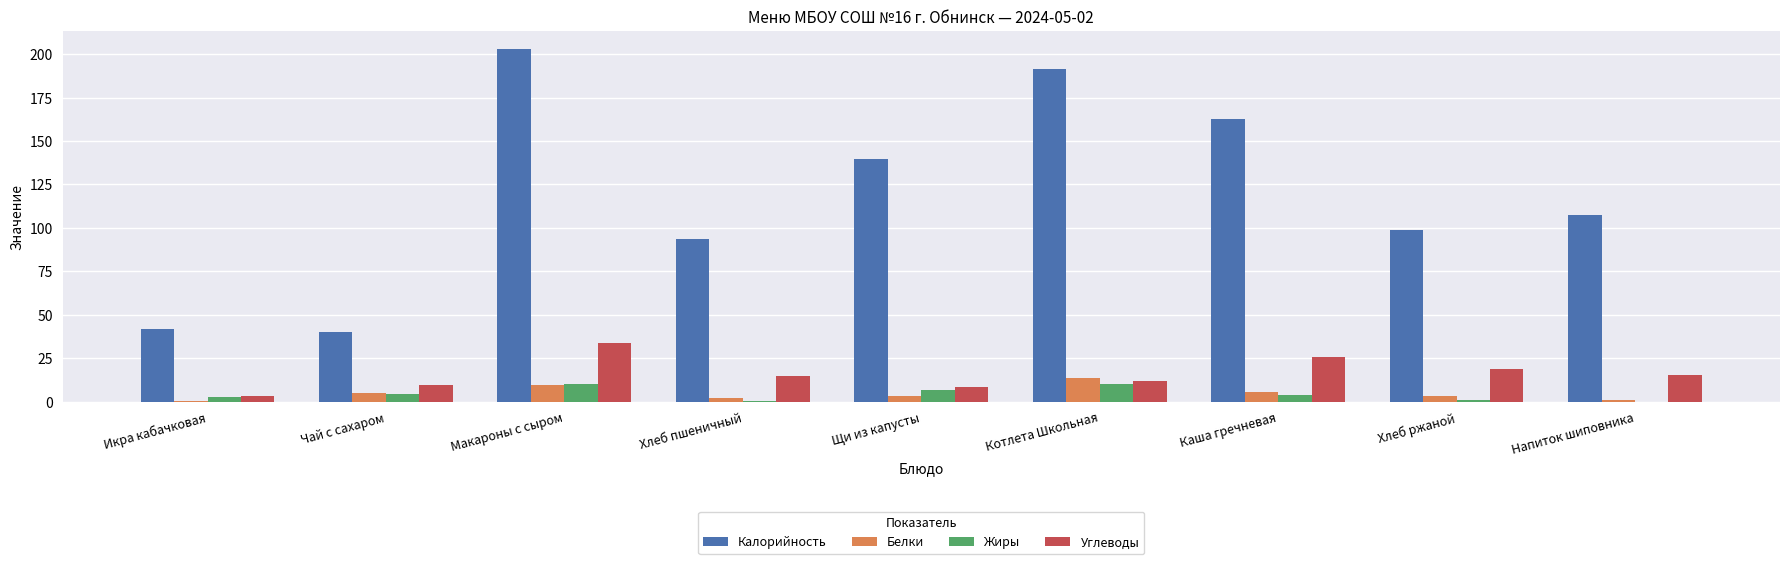

Between Чай с сахаром and Каша гречневая, which series saw the biggest shift?

Калорийность